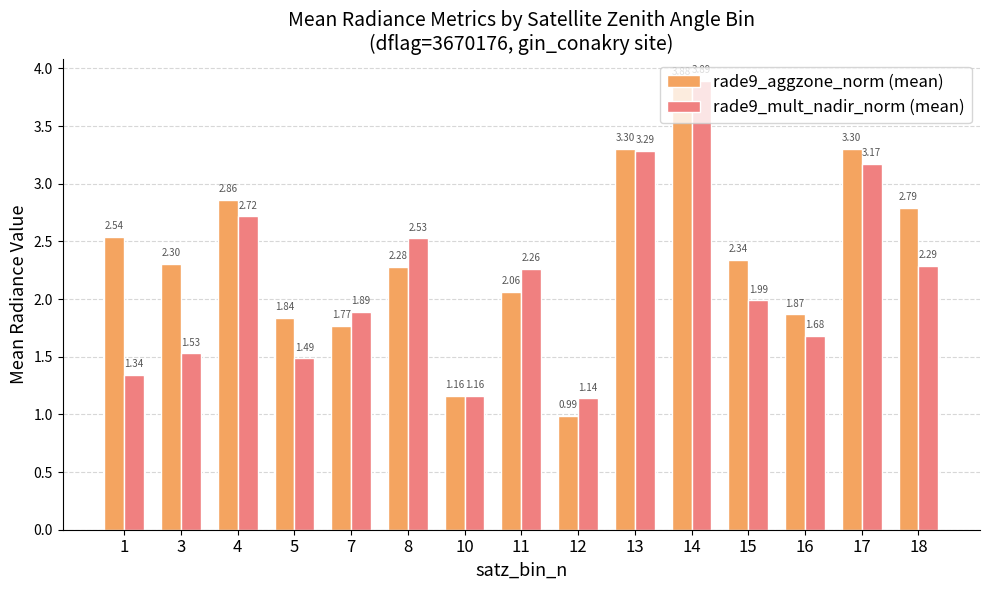

Which series has the largest total across all categories?

rade9_aggzone_norm (mean)